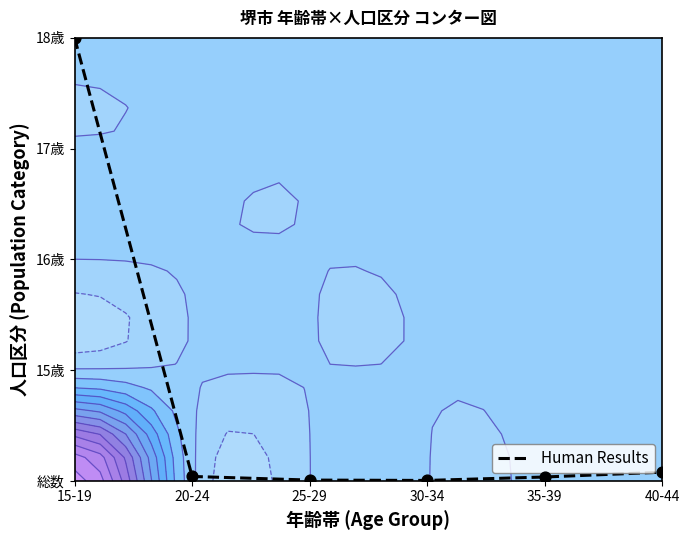

Which label corresponds to the smallest value in the chart?

30-34